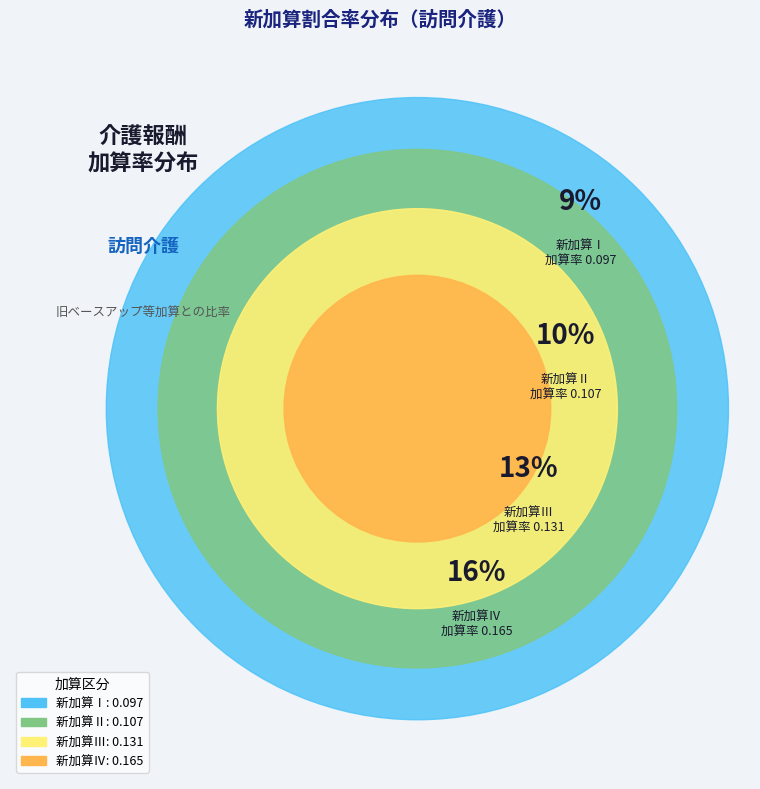

Is 新加算Ⅰ the majority of the pie?

No